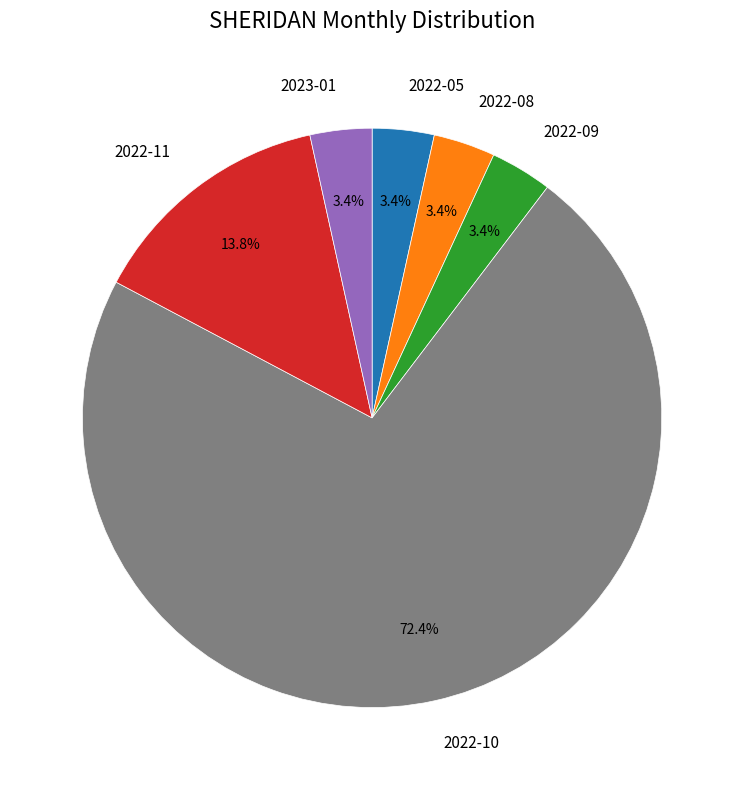

To the nearest percent, what portion does 2022-09 represent?

3%